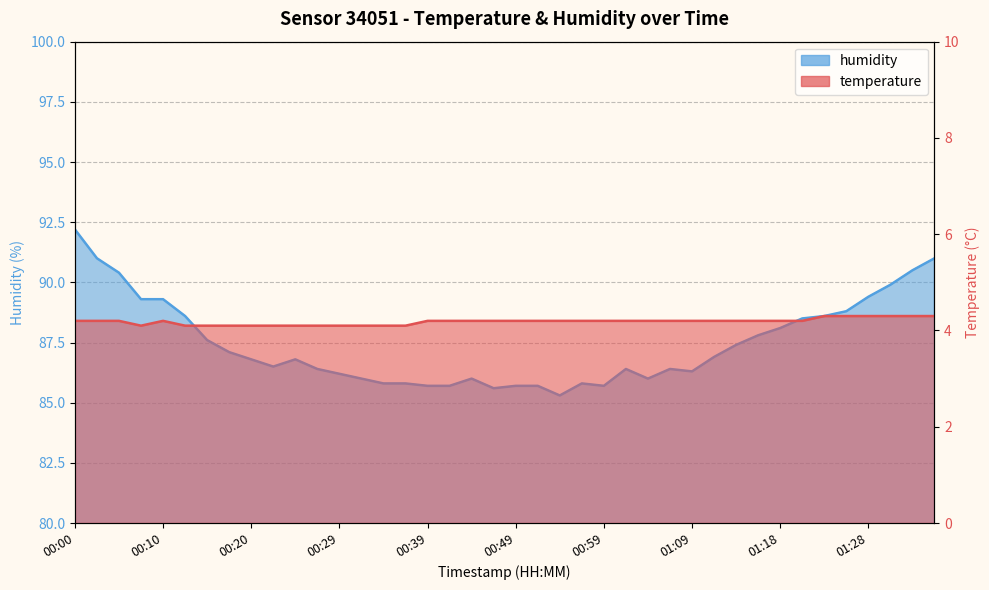

How many values in the humidity series exceed 86?

27